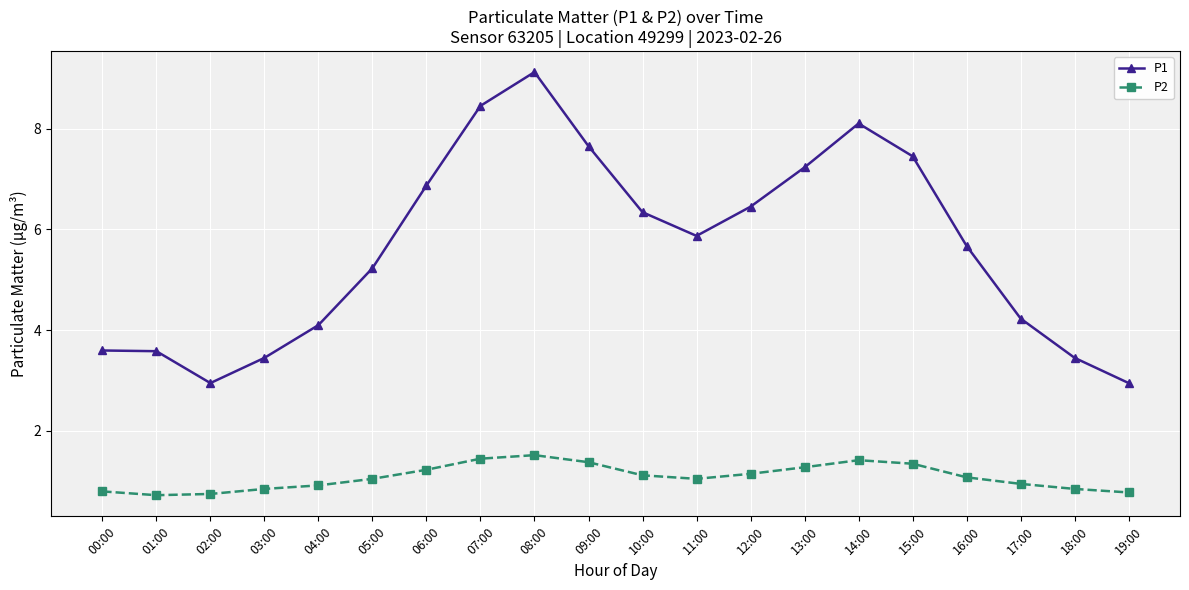

At which label is P1 closest to 6?

11:00